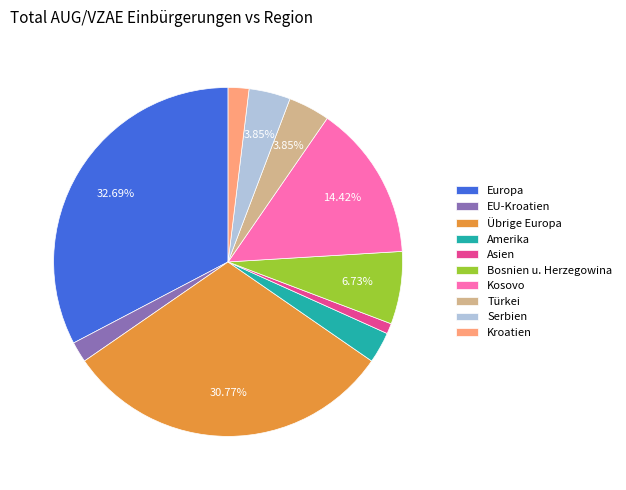

Count the number of slices in the pie.

10